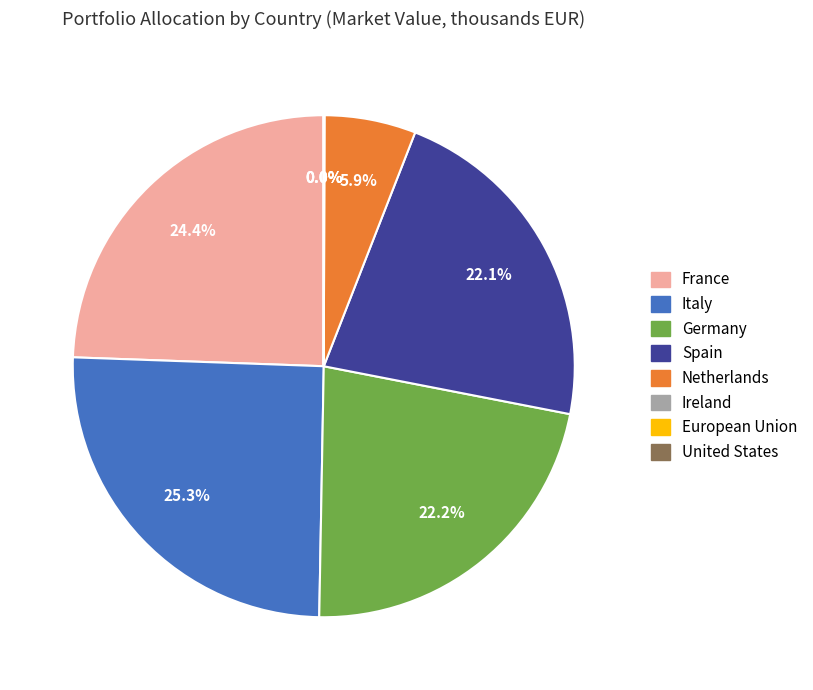

What is the largest slice in the pie chart?

Italy